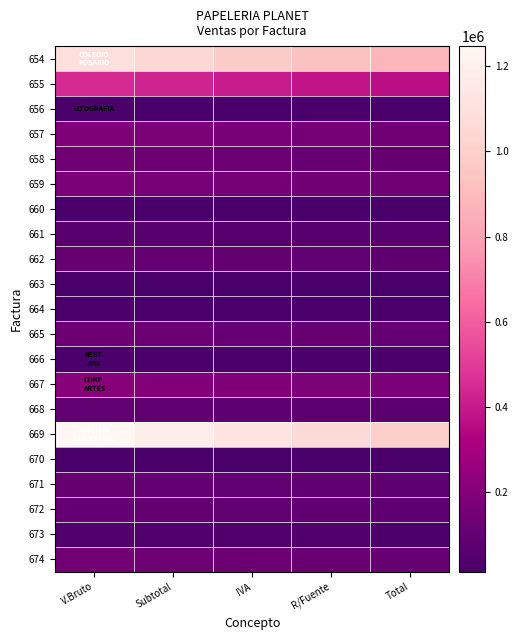

What is the greatest value displayed?

1247200